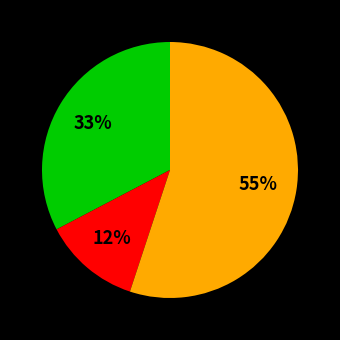

Is there a majority slice in this chart?

Yes